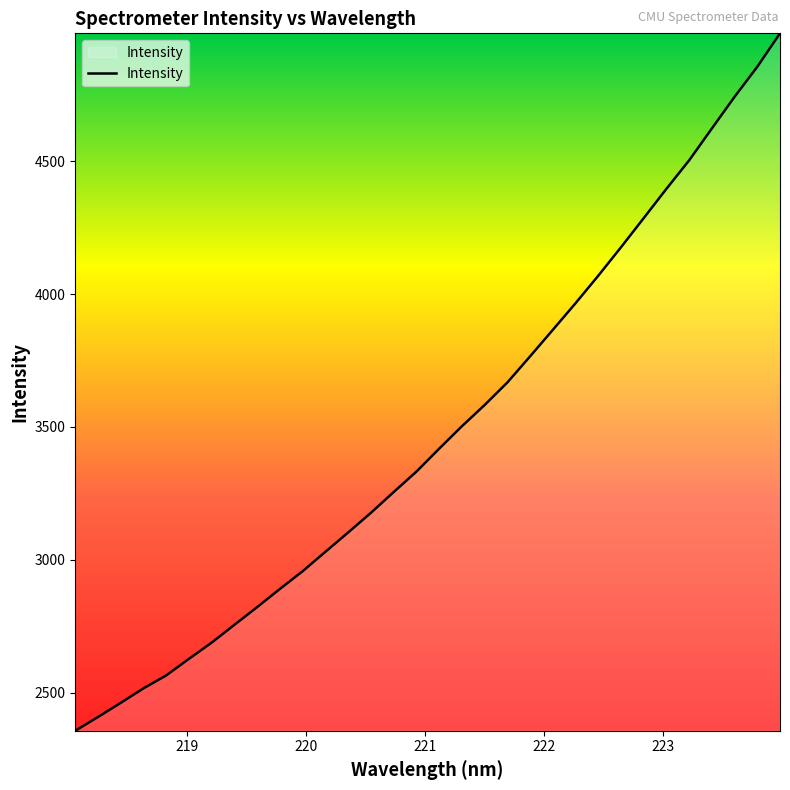

What is the average value?

3479.9